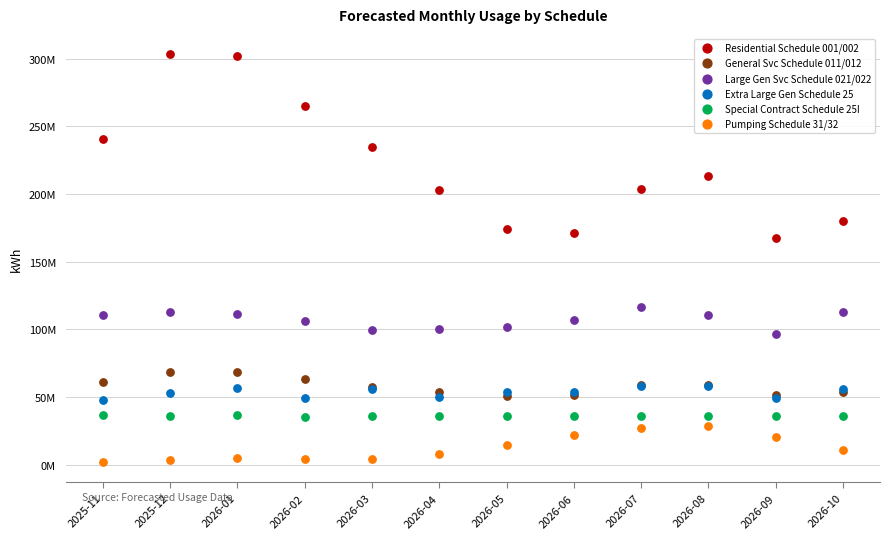

Which series contains the lowest Y value?

Pumping Schedule 31/32